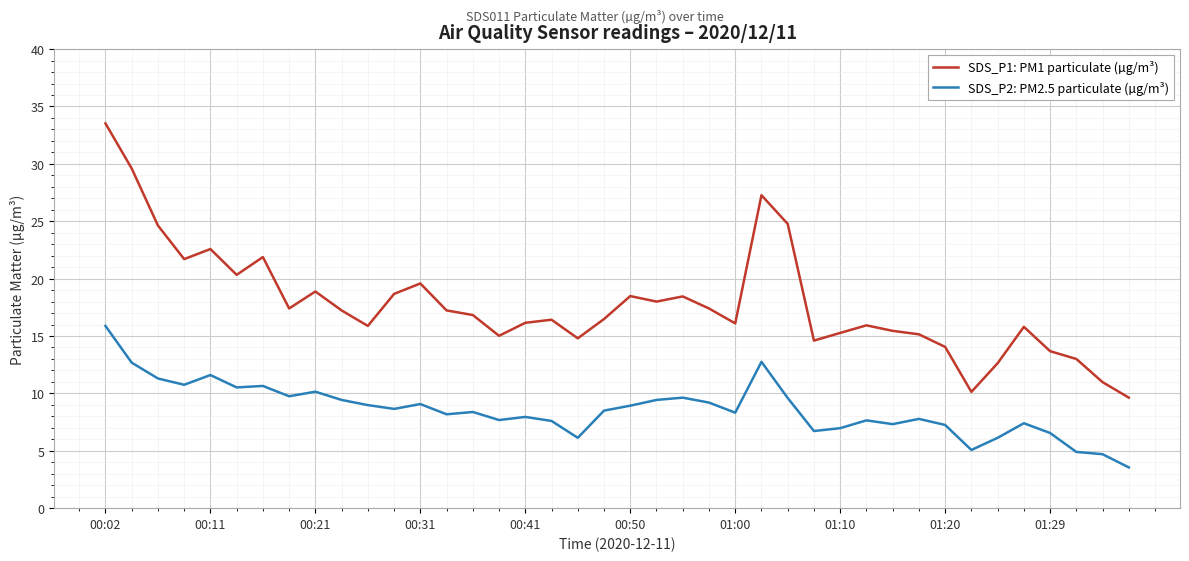

Rank the series by their average value, from lowest to highest.

SDS_P2: PM2.5 particulate (µg/m³), SDS_P1: PM1 particulate (µg/m³)